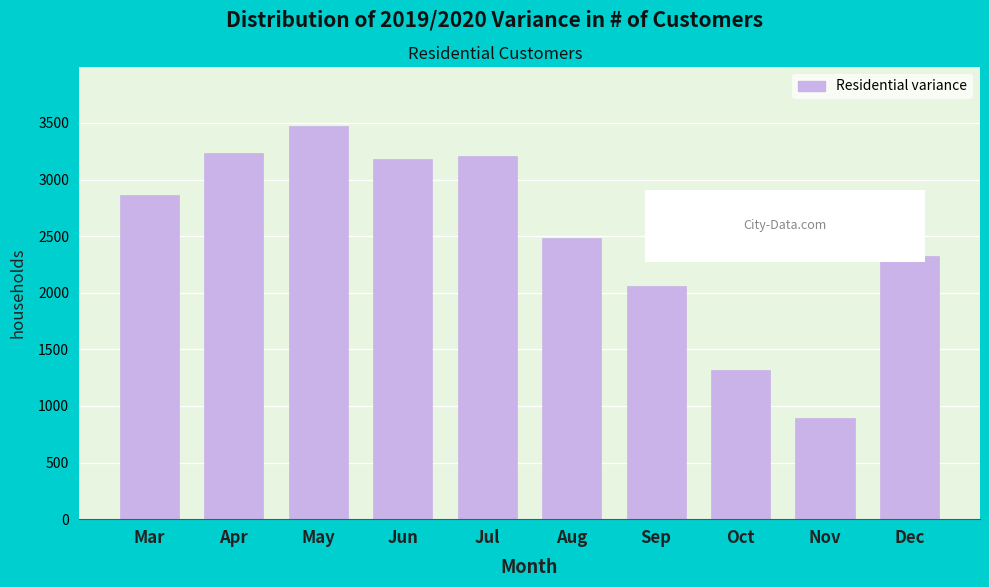

Reading right to left, extract all data points from this chart.

Dec=2325	Nov=894	Oct=1317	Sep=2057	Aug=2480	Jul=3210	Jun=3177	May=3473	Apr=3236	Mar=2863